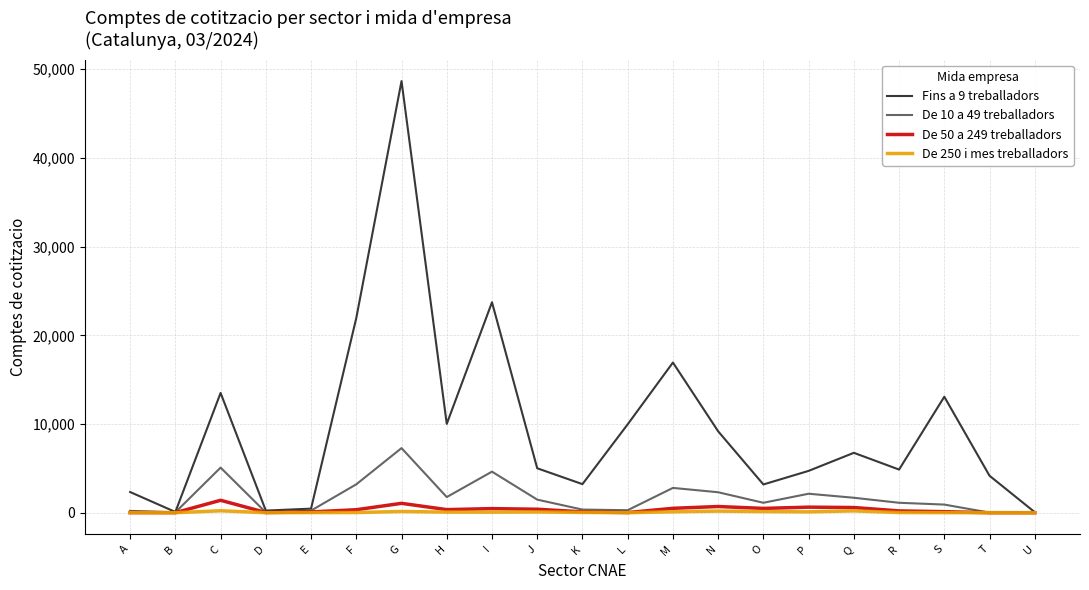

At which category is the sum across all series the highest?

G